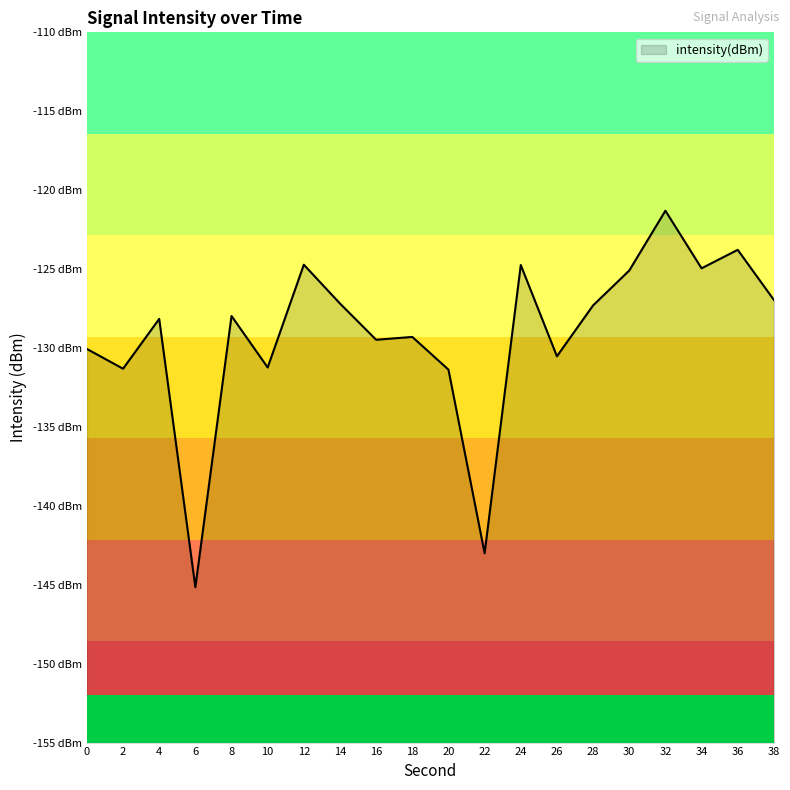

What is the change in value from 10 to 28?

+3.9